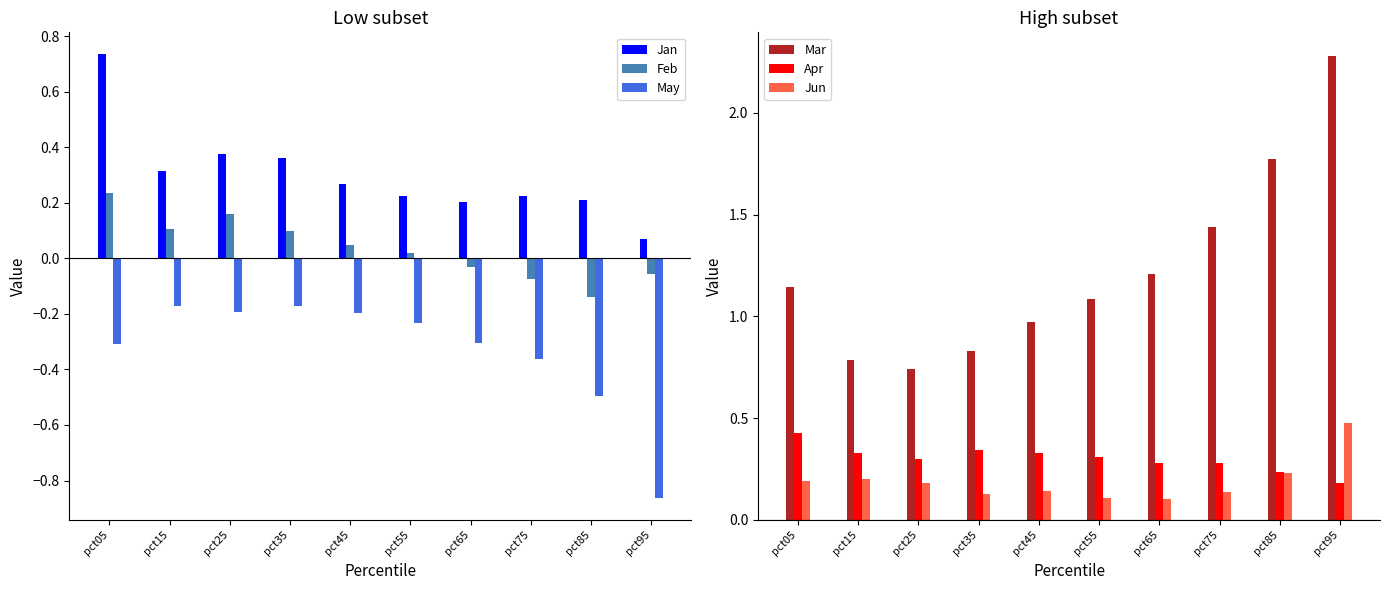

What is the value of the Jan bar at the 6th from the left?

0.2